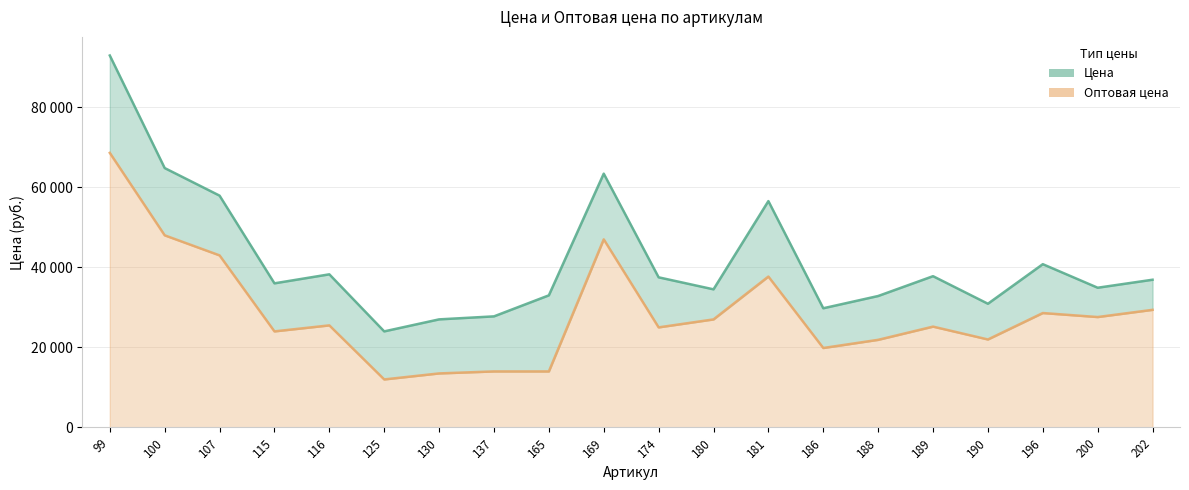

How many interior local peaks does the Оптовая цена series have?

5